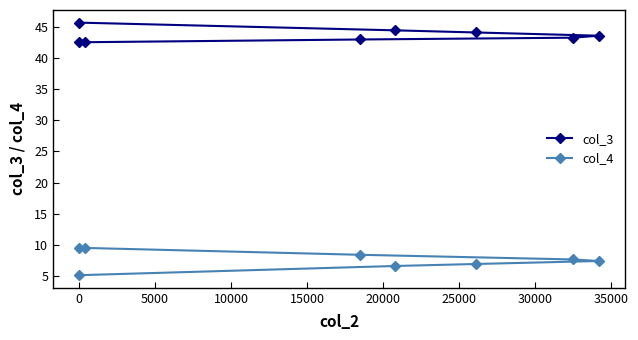

What is the maximum value for col_4?

9.5